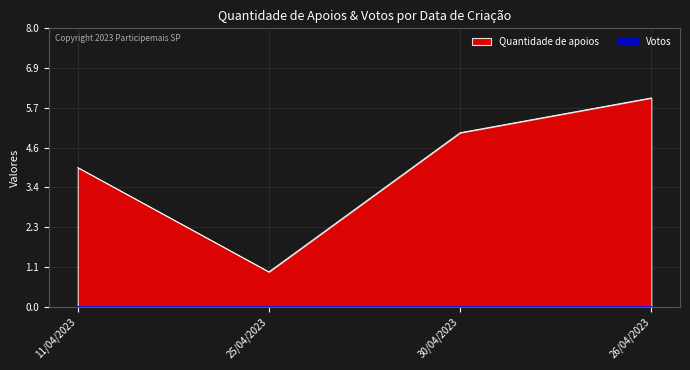

What is the ratio of the value at 11/04/2023 to the value at 26/04/2023?

0.7